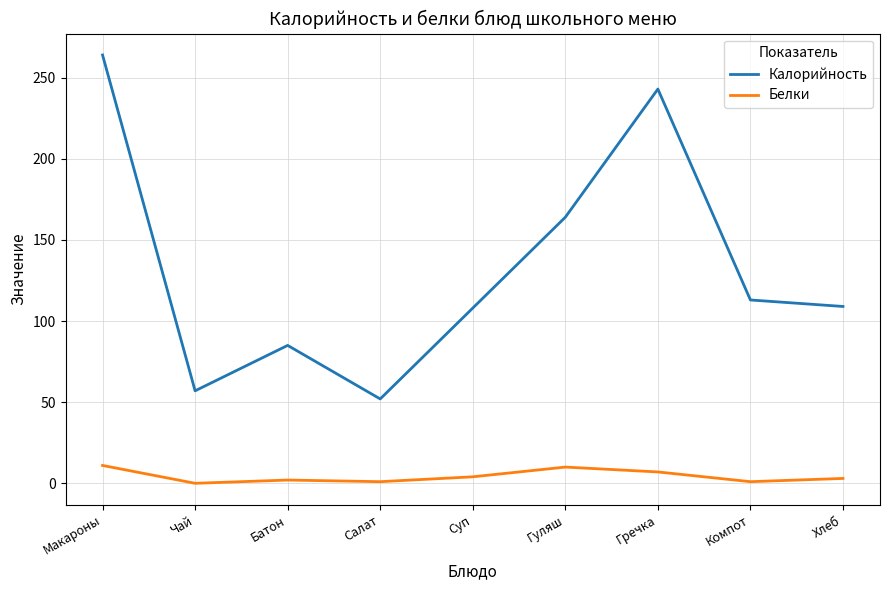

True or false: Белки and Калорийность cross at least once.

False